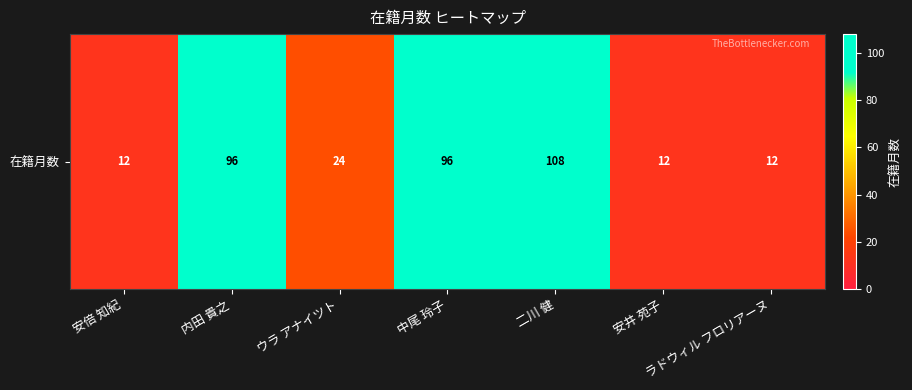

Is it true that the value at ウラ アナイツト is 11?

False